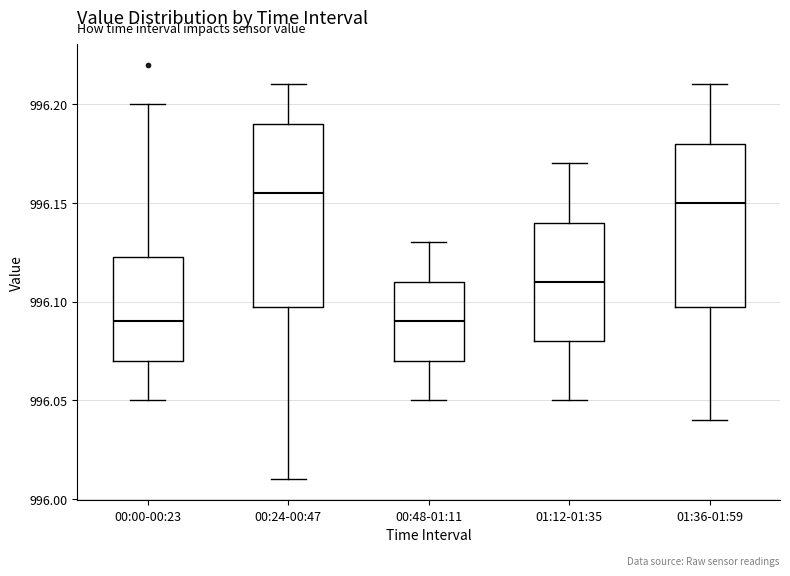

Reading left to right, transcribe this box plot: for each box, give where its median line is, the range the box spans, and where its two whiskers end, as read against the y-axis. The values are not printed on the chart, so give them approximately, as read against the axis.

00:00-00:23: median 996.090, box 996.070 to 996.125, whiskers 996.050 to 996.200
00:24-00:47: median 996.155, box 996.100 to 996.190, whiskers 996.010 to 996.210
00:48-01:11: median 996.090, box 996.070 to 996.110, whiskers 996.050 to 996.130
01:12-01:35: median 996.110, box 996.080 to 996.140, whiskers 996.050 to 996.170
01:36-01:59: median 996.150, box 996.100 to 996.180, whiskers 996.040 to 996.210